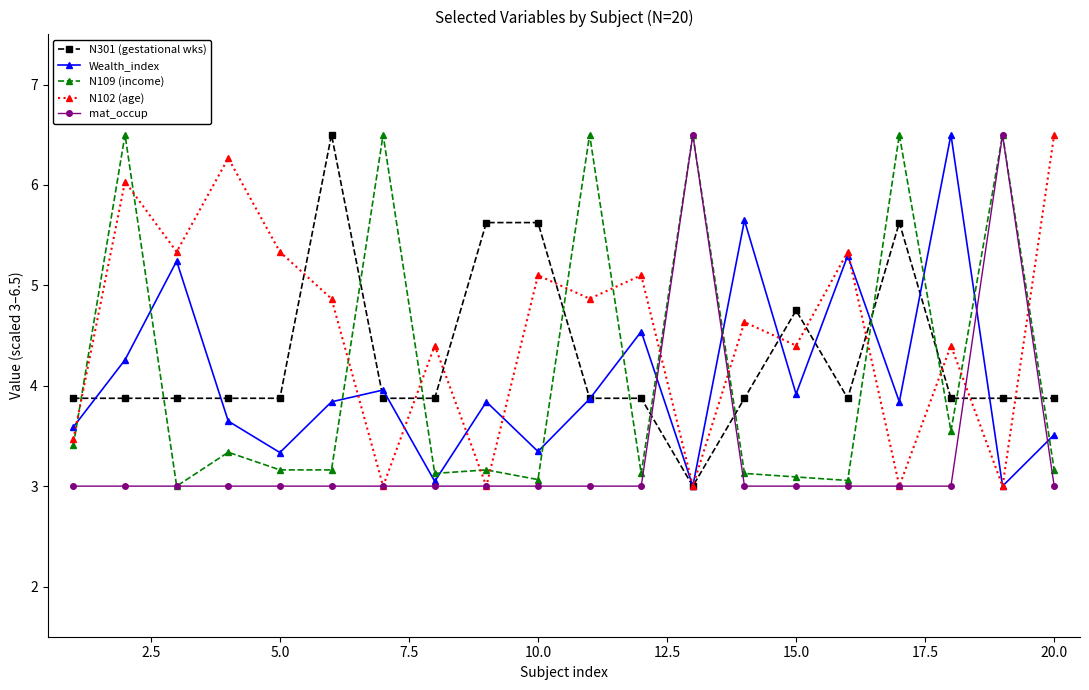

Reading left to right, what are all the values shown in this chart?

N301 (gestational wks): 3.9	3.9	3.9	3.9	3.9	6.5	3.9	3.9	5.6	5.6	3.9	3.9	3.0	3.9	4.8	3.9	5.6	3.9	3.9	3.9
Wealth_index: 3.6	4.3	5.2	3.6	3.3	3.8	4.0	3.0	3.8	3.3	3.9	4.5	3.0	5.6	3.9	5.3	3.8	6.5	3.0	3.5
N109 (income): 3.4	6.5	3.0	3.3	3.2	3.2	6.5	3.1	3.2	3.1	6.5	3.1	6.5	3.1	3.1	3.1	6.5	3.5	6.5	3.2
N102 (age): 3.5	6.0	5.3	6.3	5.3	4.9	3.0	4.4	3.0	5.1	4.9	5.1	3.0	4.6	4.4	5.3	3.0	4.4	3.0	6.5
mat_occup: 3.0	3.0	3.0	3.0	3.0	3.0	3.0	3.0	3.0	3.0	3.0	3.0	6.5	3.0	3.0	3.0	3.0	3.0	6.5	3.0